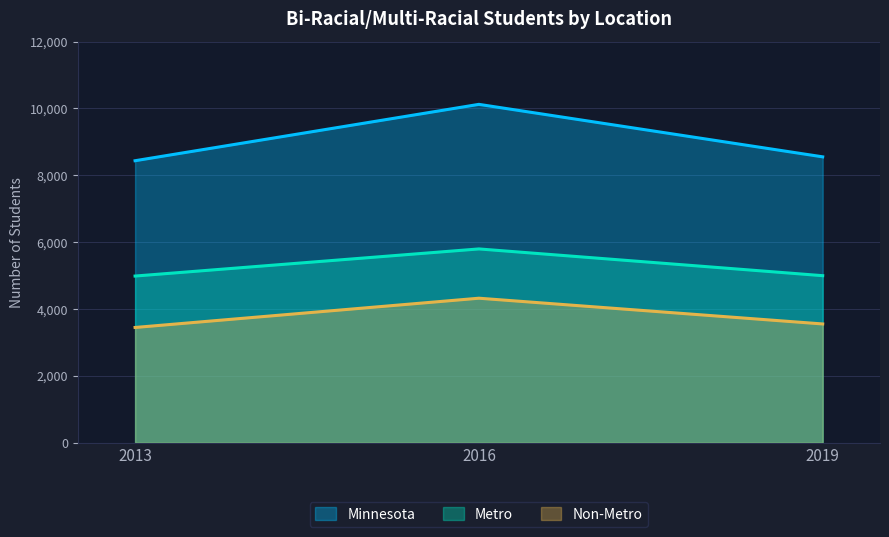

List the labels in order of Non-Metro value, smallest first.

2013, 2019, 2016